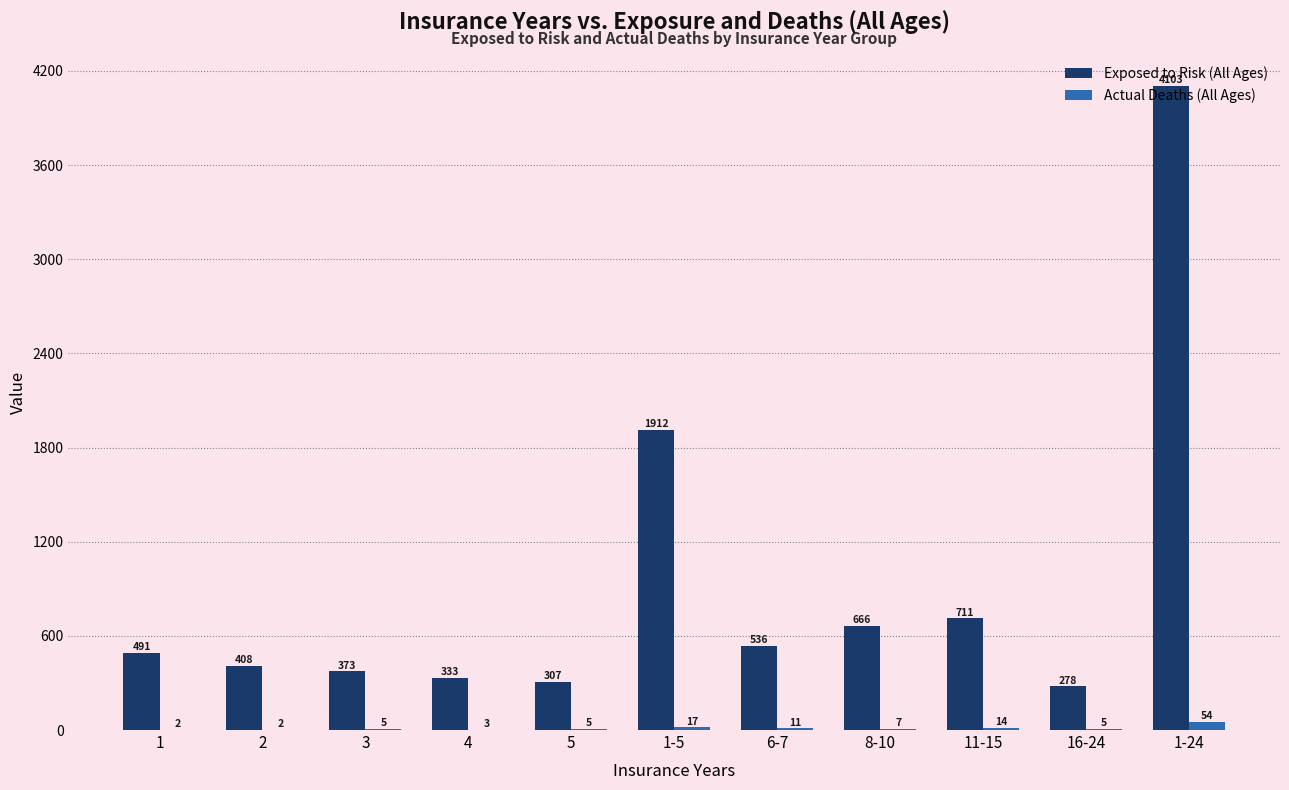

What is the sum of all Exposed to Risk (All Ages) values?

10118